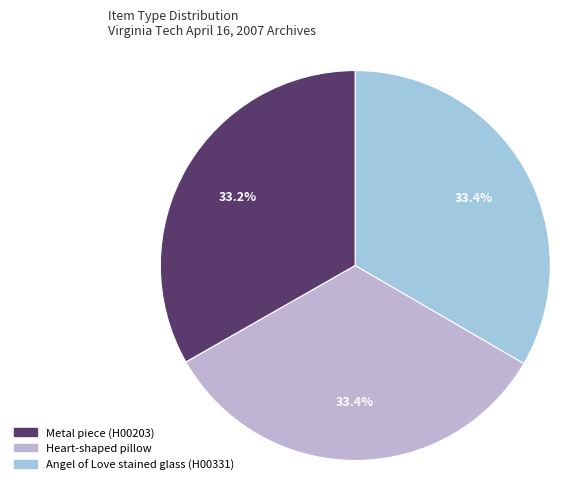

Does Heart-shaped pillow account for over 50% of the chart?

No